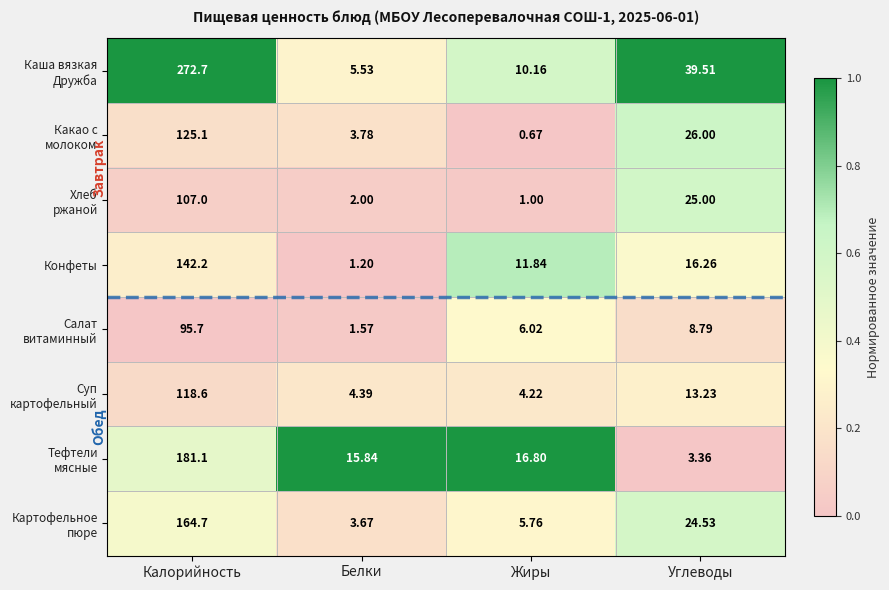

At which category is the sum across all series the highest?

Калорийность